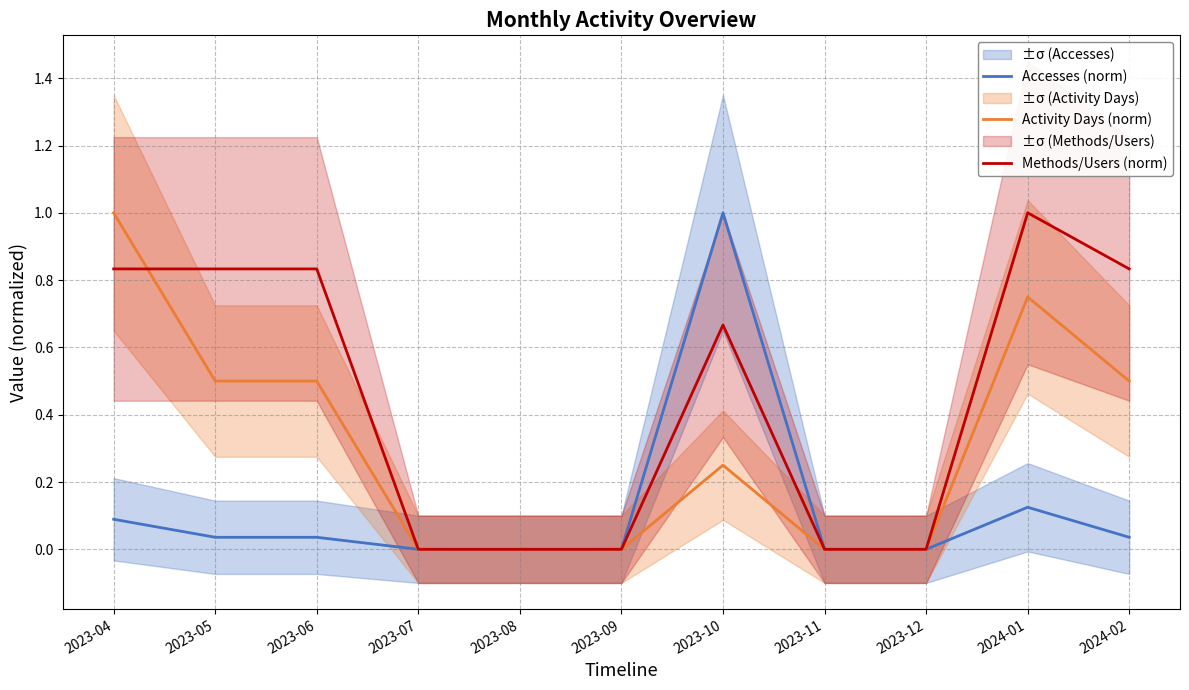

True or false: Accesses (norm) and Methods/Users (norm) cross at least once.

False